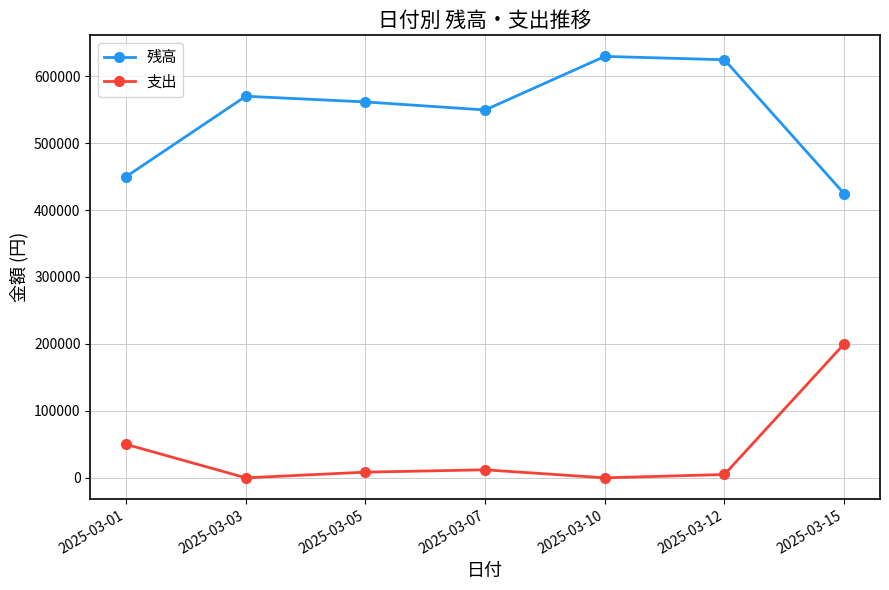

In 支出, how many points are lower than both neighbors (excluding endpoints)?

2